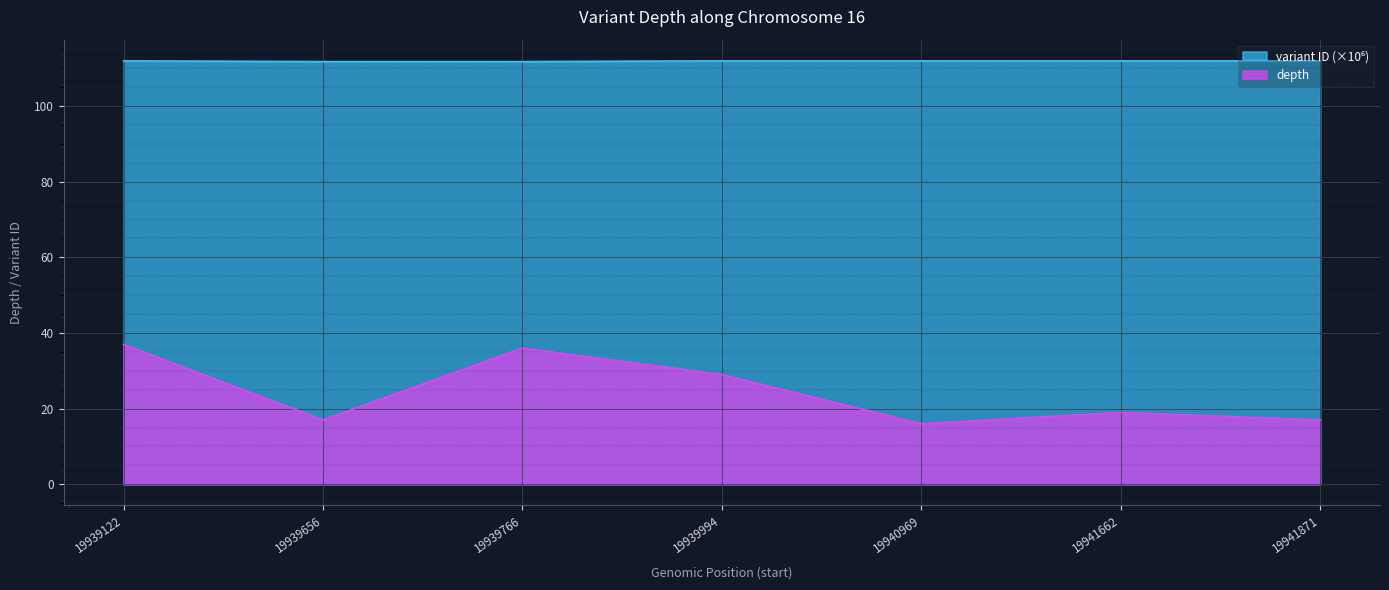

What is the sum of all depth values?

171.0